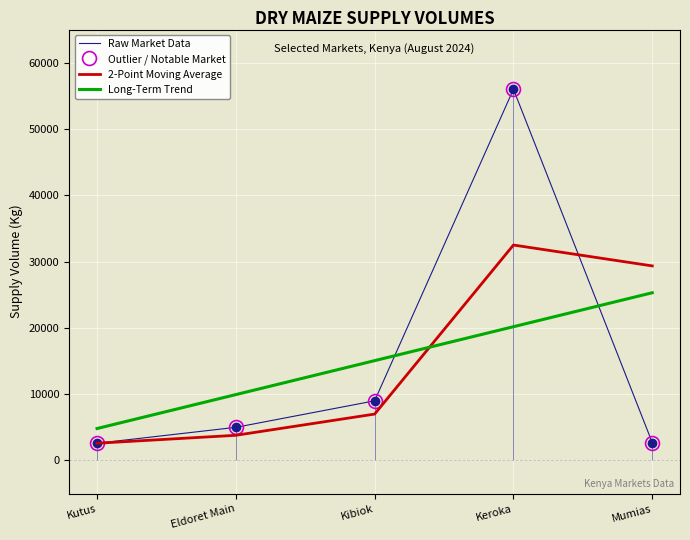

List the series in order of their peak value, lowest first.

Long-Term Trend, 2-Point Moving Average, Raw Market Data, Outlier / Notable Market